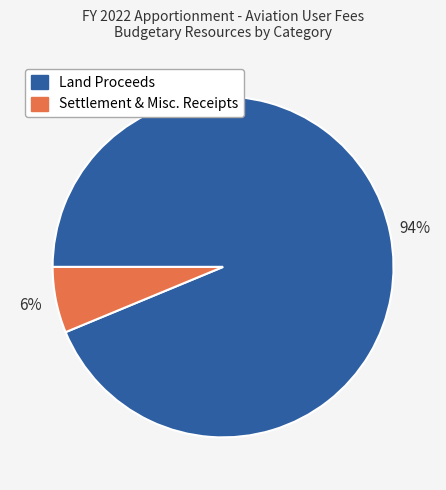

The Land Proceeds slice represents 94% of the pie. True or false?

True